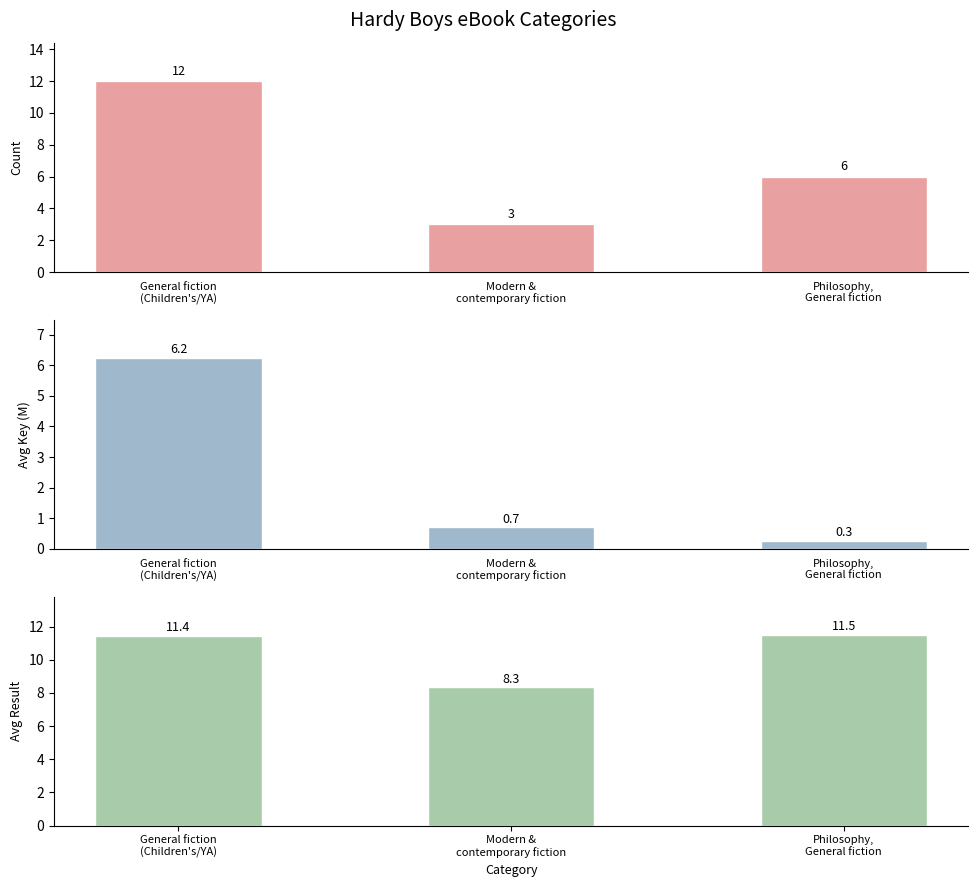

At which category is the sum across all series the highest?

General fiction
(Children's/YA)